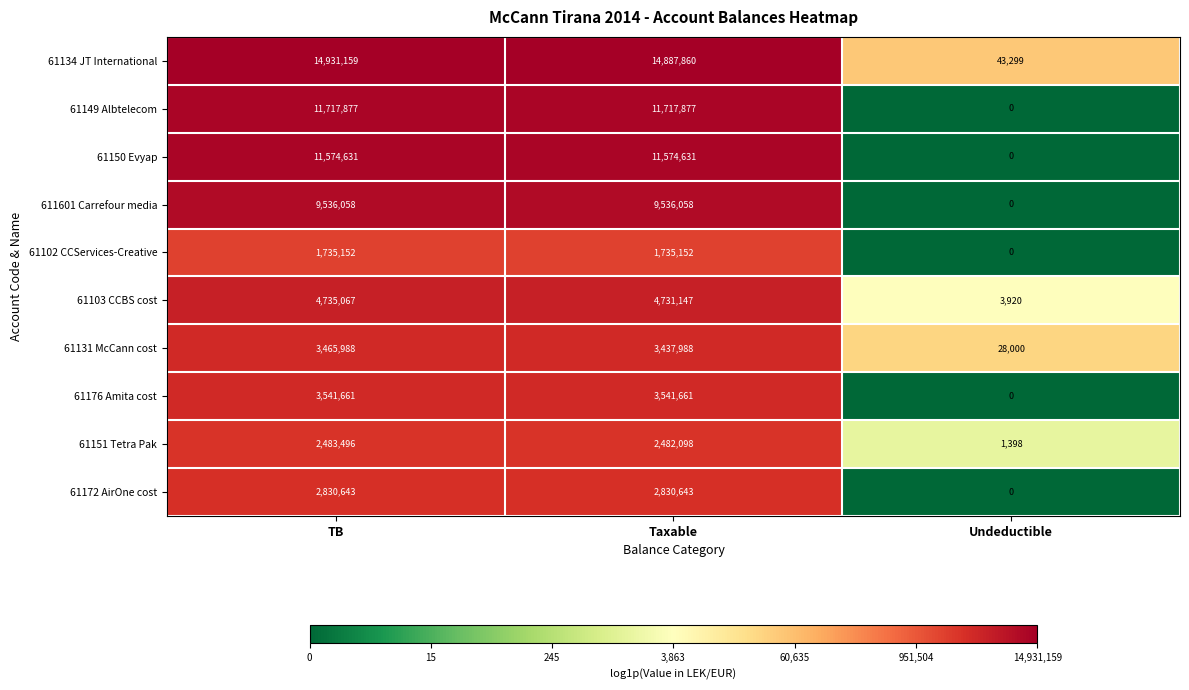

At which label is 61172 AirOne cost closest to 1415321?

Undeductible